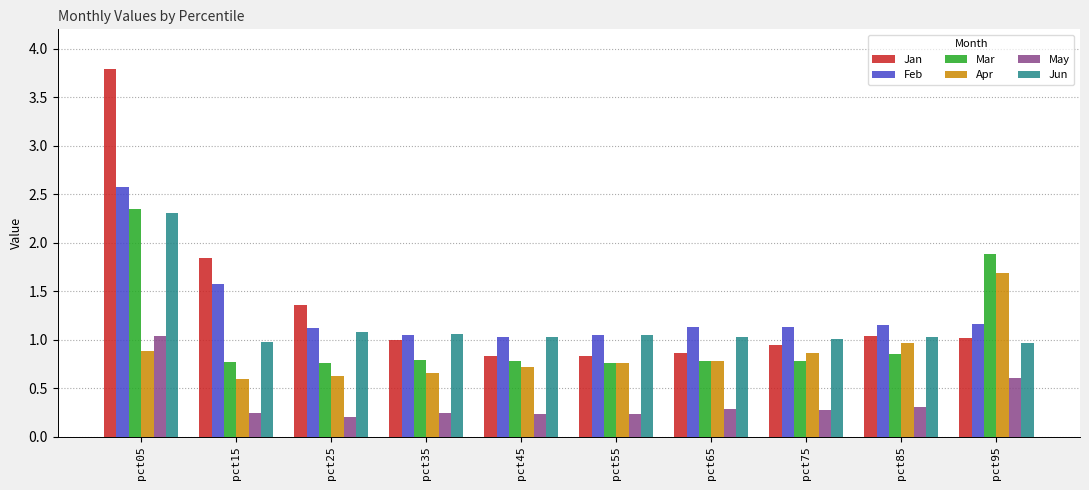

What is the average value of the Jan series?

1.3